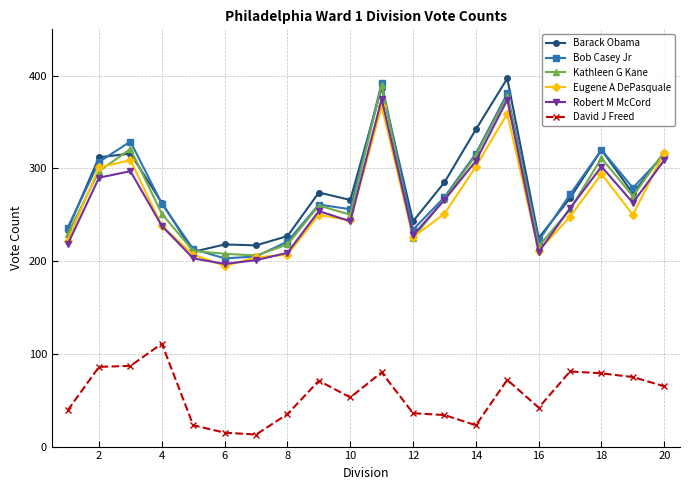

In Kathleen G Kane, how many points are lower than both neighbors (excluding endpoints)?

5